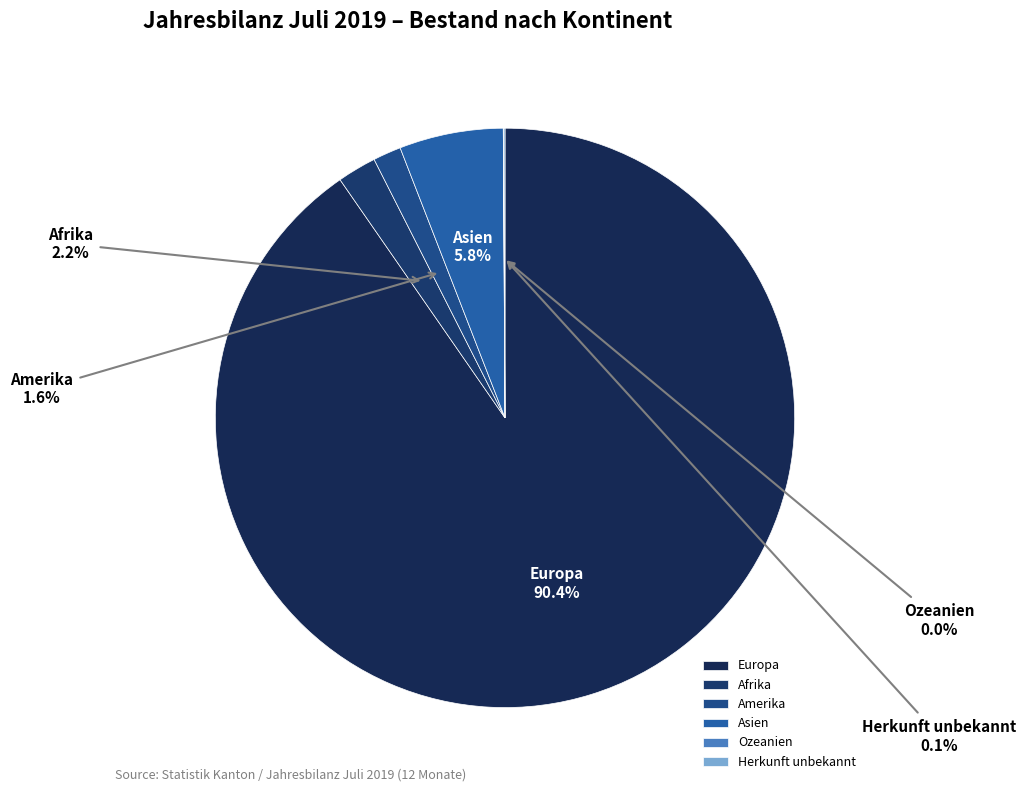

To the nearest percent, what is the difference between the largest and smallest slice percentages?

90%